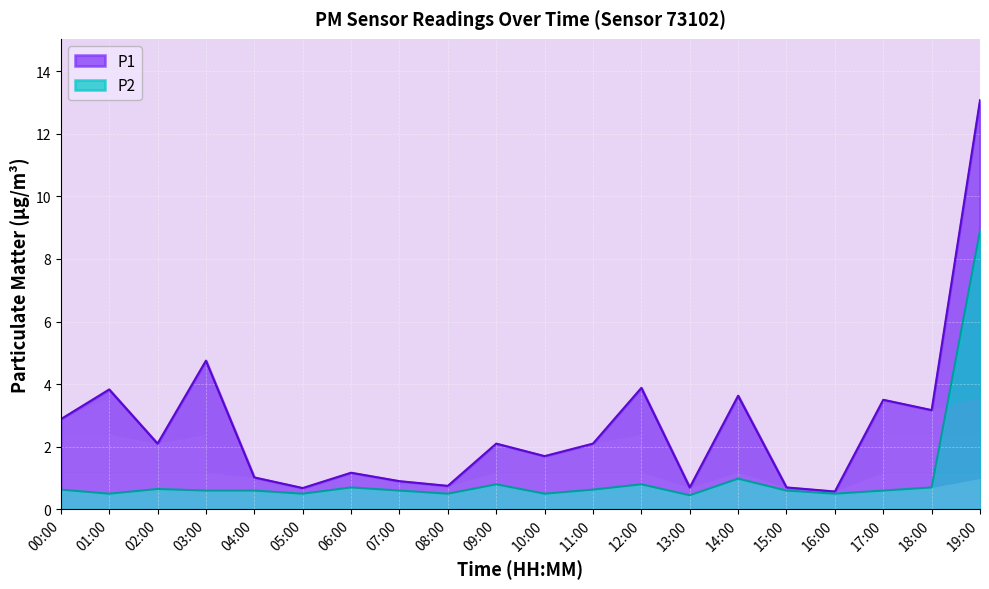

The P1 series shows 3.2 at 18:00. True or false?

True